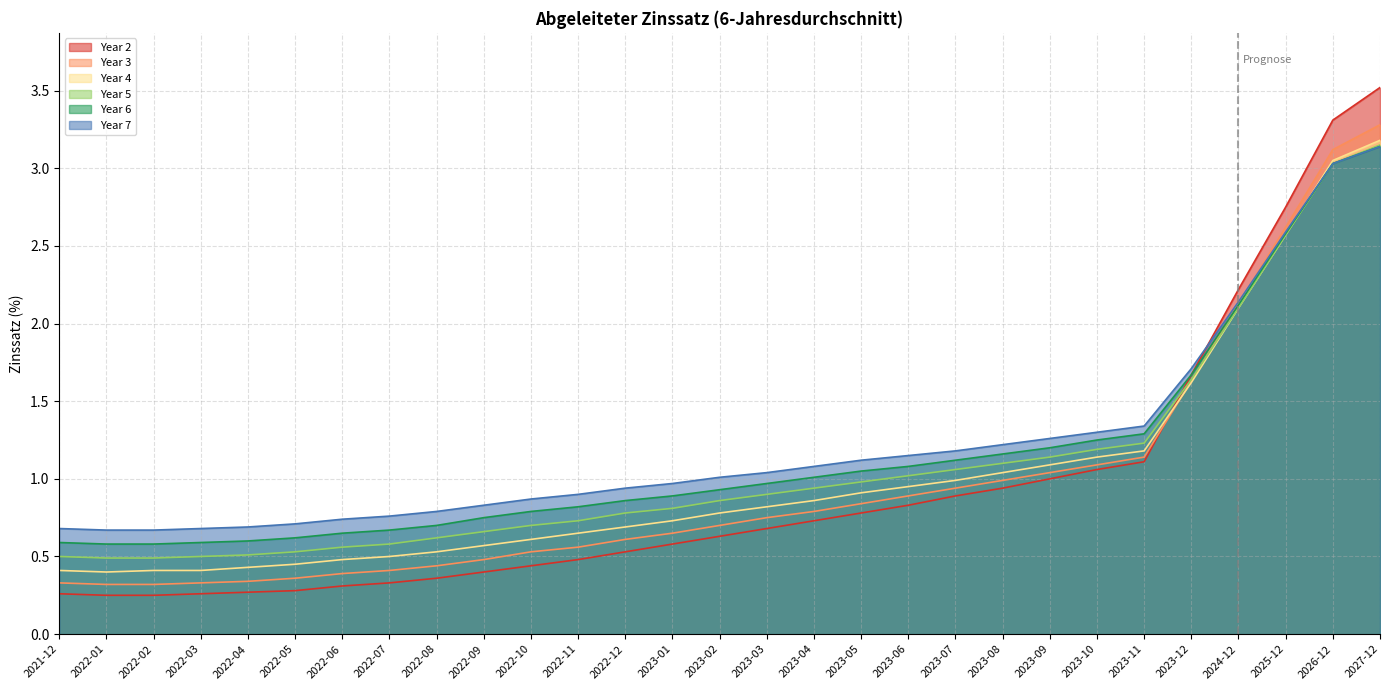

True or false: Year 6 and Year 7 cross at least once.

False